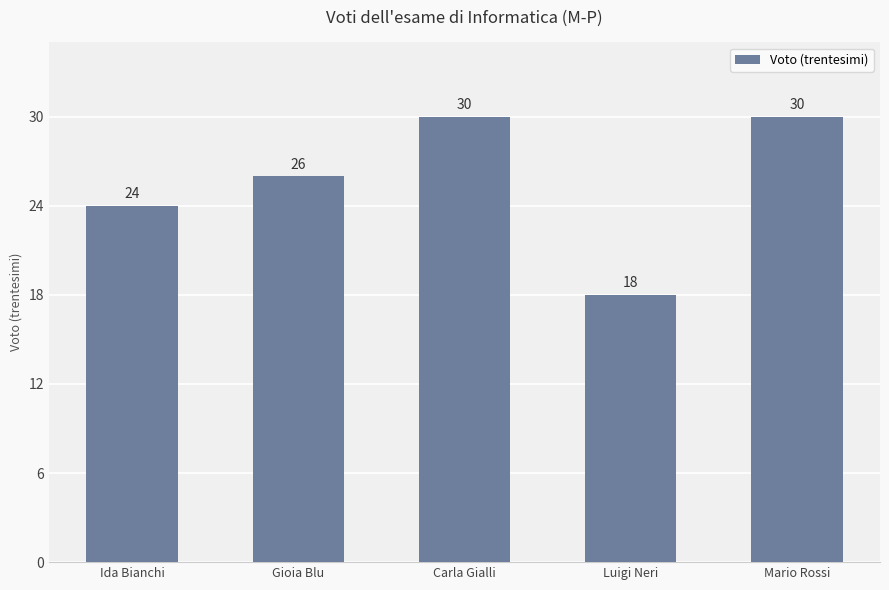

Is it true that the value at Luigi Neri is 24?

False